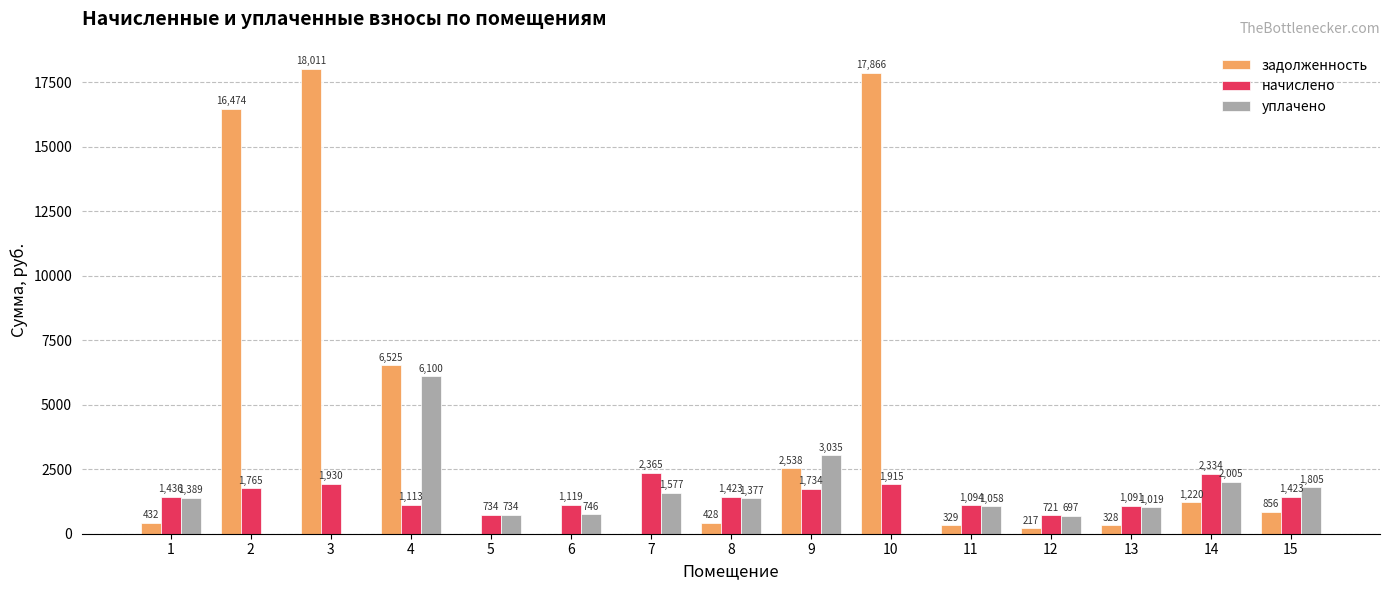

What are all the series names shown in the legend?

задолженность, начислено, уплачено